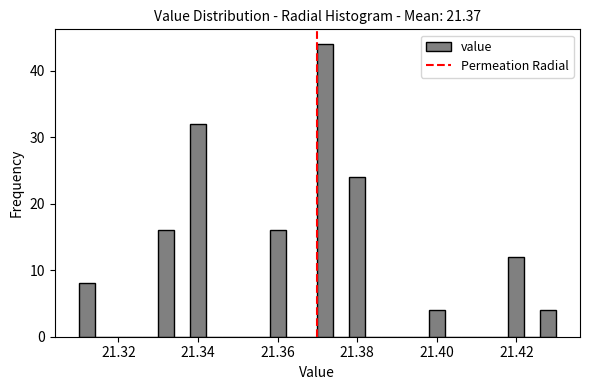

Around what value on the x-axis is the tallest bar? Give the approximate position of its centre, as read against the axis.

21.372